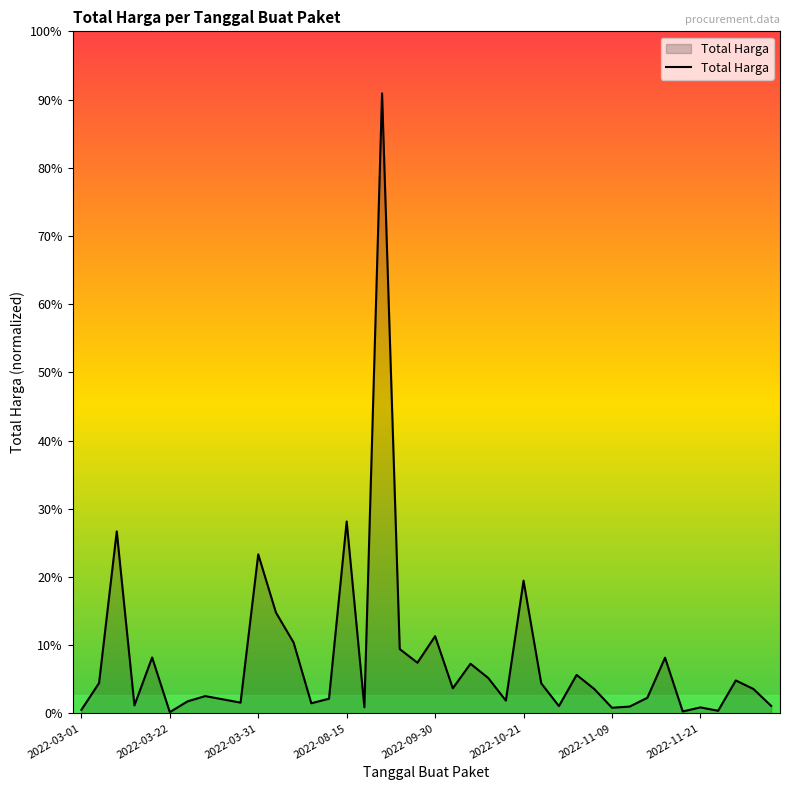

Rank the categories by value from highest to lowest.

17, 15, 2022-03-31, 10, 25, 11, 20, 12, 18, 2022-09-30, 33, 19, 22, 28, 23, 37, 2022-03-22, 26, 21, 29, 38, 2022-11-21, 32, 14, 8, 24, 2022-11-09, 9, 13, 2022-08-15, 39, 27, 31, 16, 35, 30, 2022-03-01, 36, 34, 2022-10-21